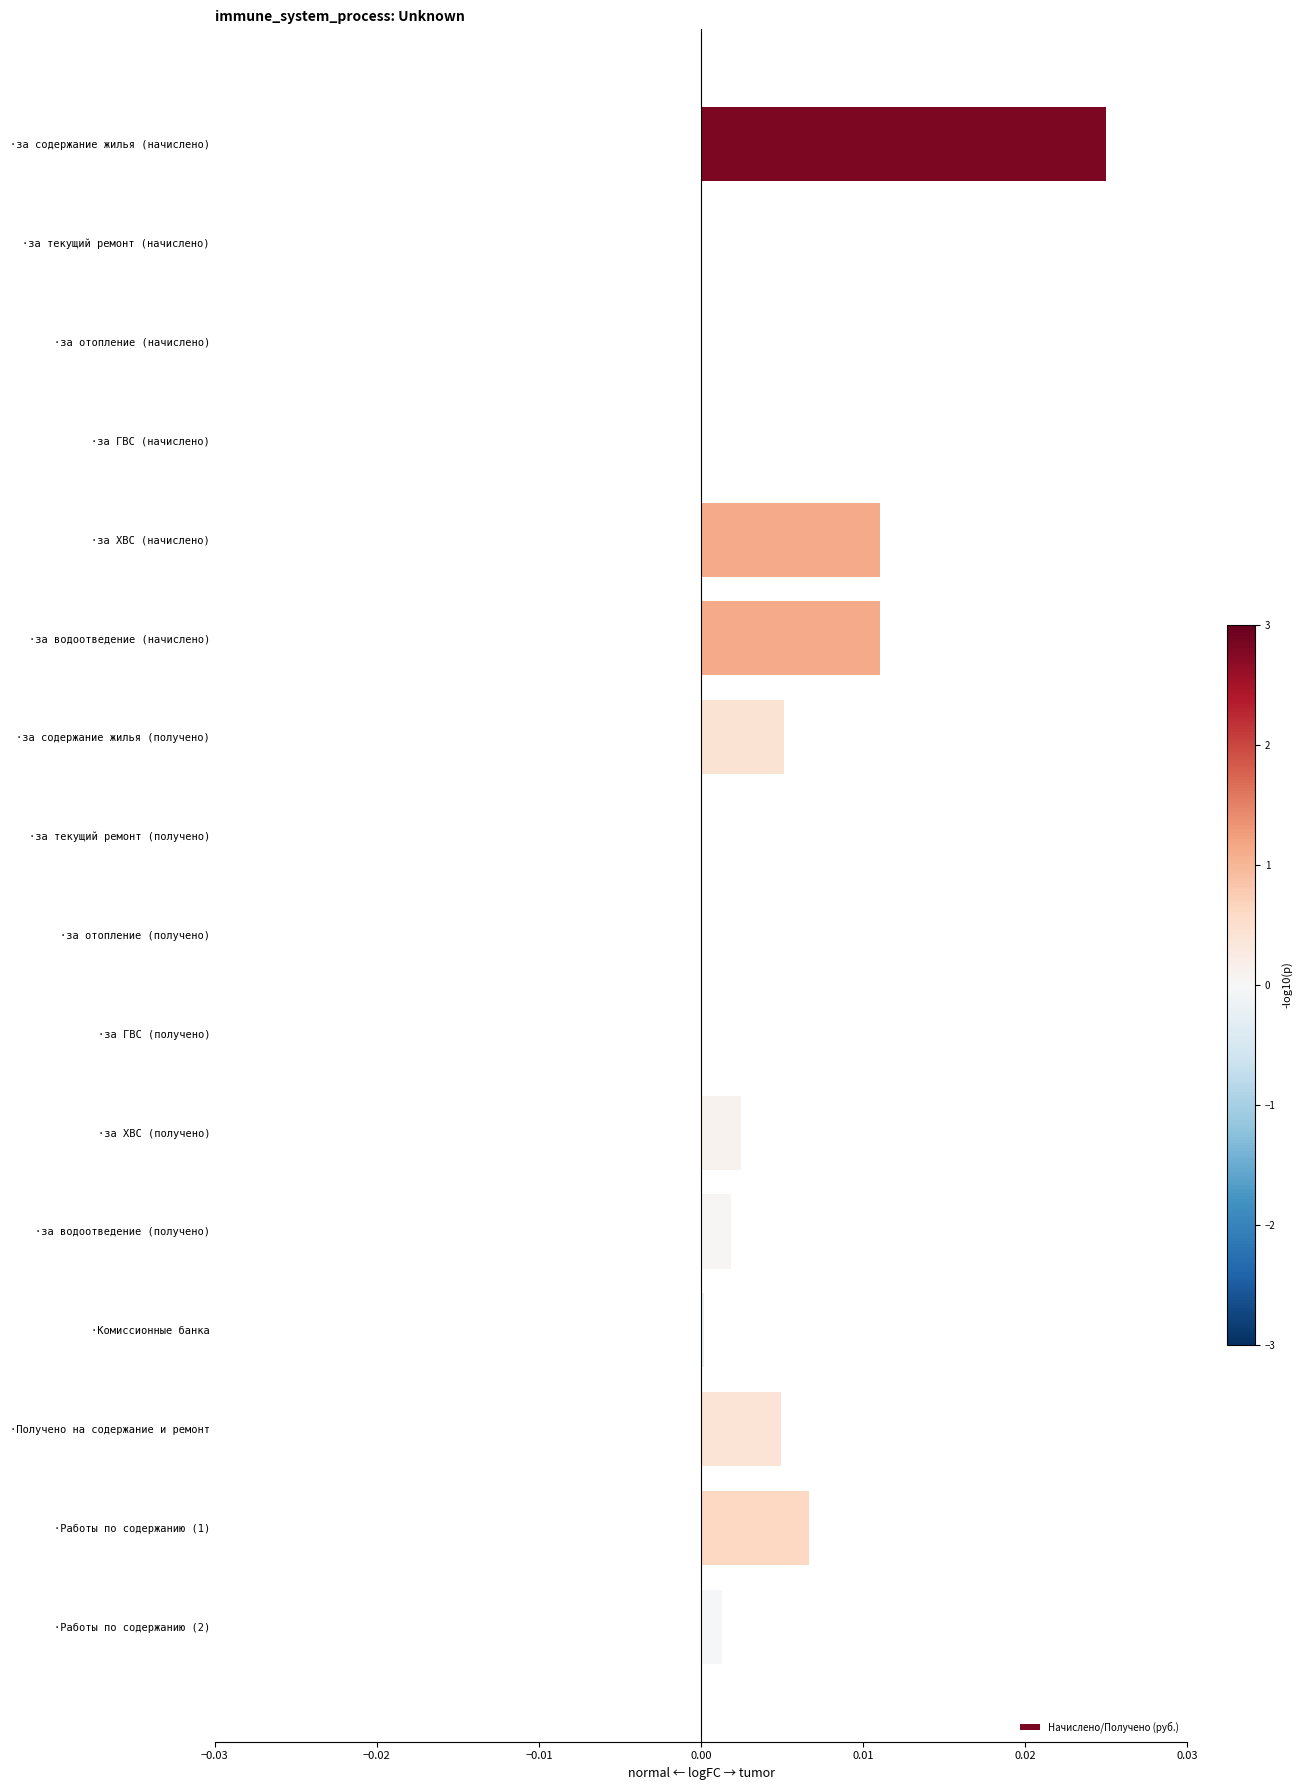

Which label corresponds to the largest value in the chart?

·за содержание жилья (начислено)